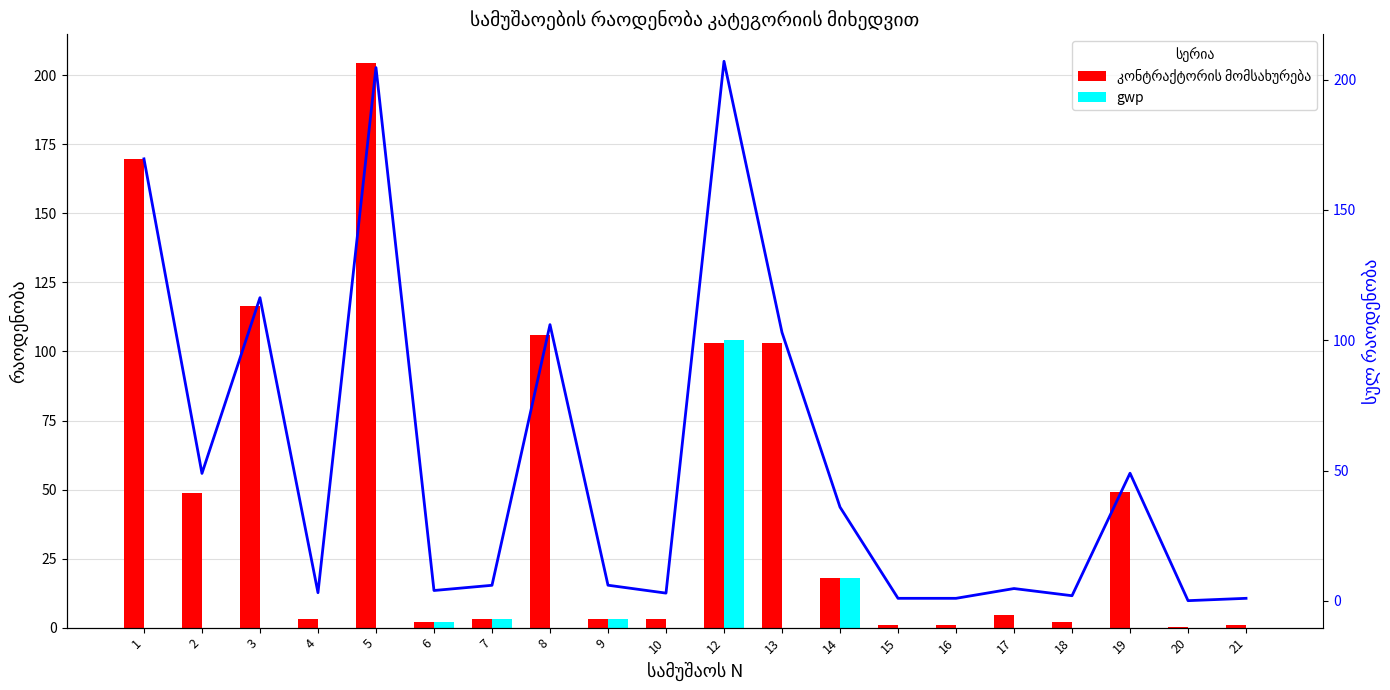

Reading right to left, list all the values displayed in this chart.

კონტრაქტორის მომსახურება: 1.0	0.1	49.0	2.0	4.8	1.0	1.0	18.0	103.0	103.0	3.0	3.0	106.0	3.0	2.0	204.6	3.2	116.3	48.9	169.6
gwp: 0.0	0.0	0.0	0.0	0.0	0.0	0.0	18.0	0.0	104.0	0.0	3.0	0.0	3.0	2.0	0.0	0.0	0.0	0.0	0.0
სულ რაოდენობა: 1.0	0.1	49.0	2.0	4.8	1.0	1.0	36.0	103.0	207.0	3.0	6.0	106.0	6.0	4.0	204.6	3.2	116.3	48.9	169.6